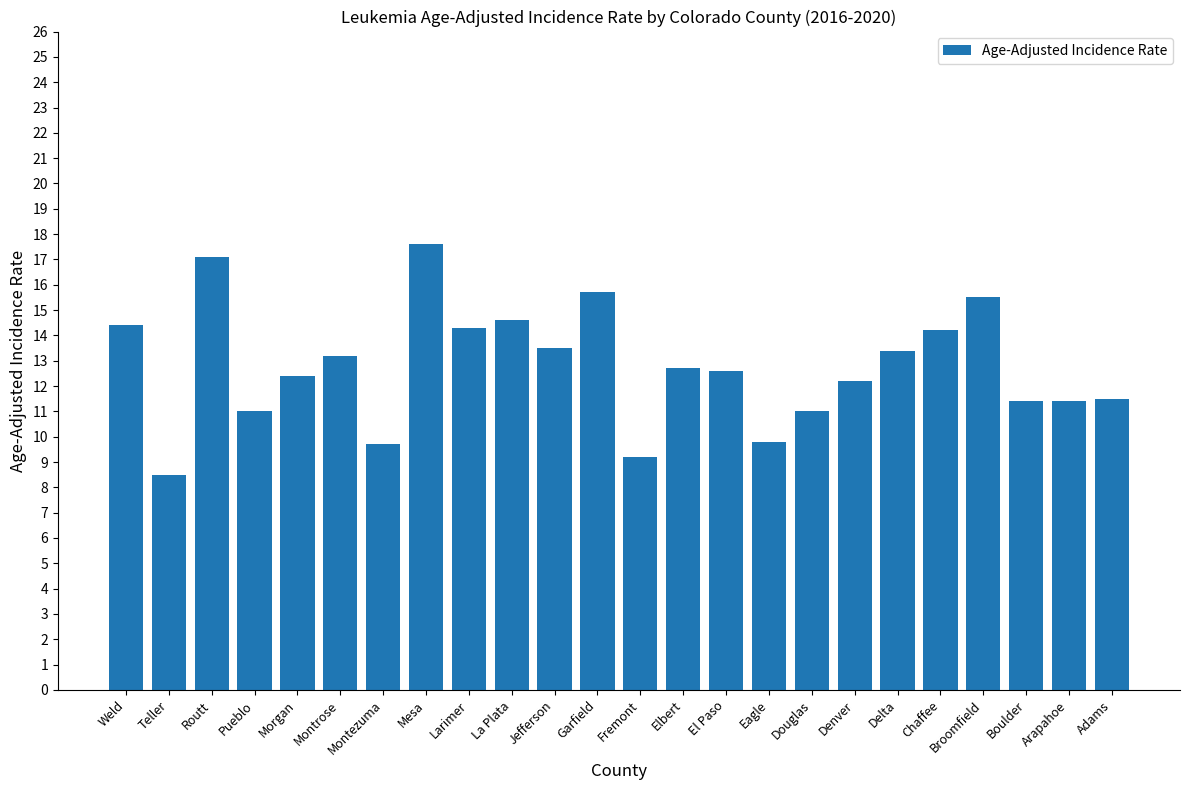

The value at Adams is 20.7. True or false?

False